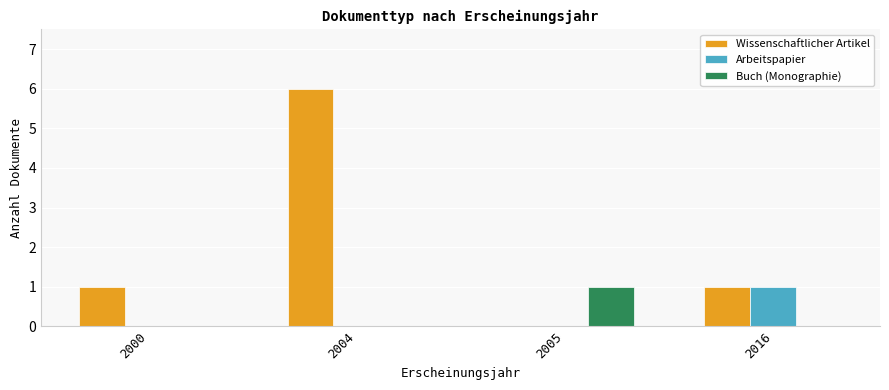

Which category has the highest value in the Wissenschaftlicher Artikel series?

2004